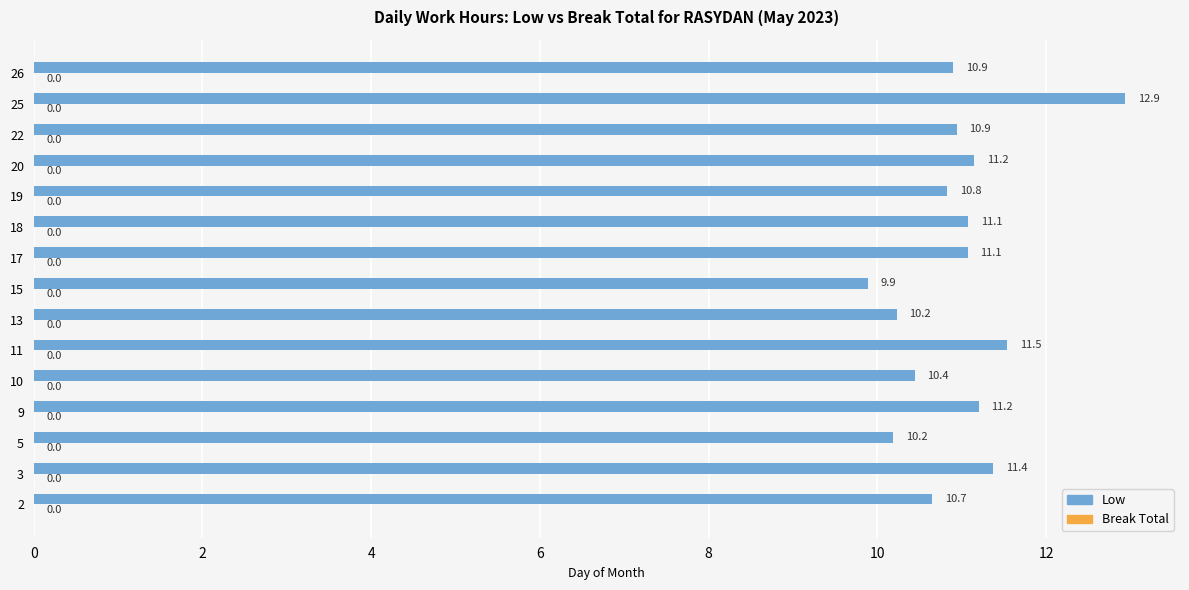

What is the sum of all values?

164.4